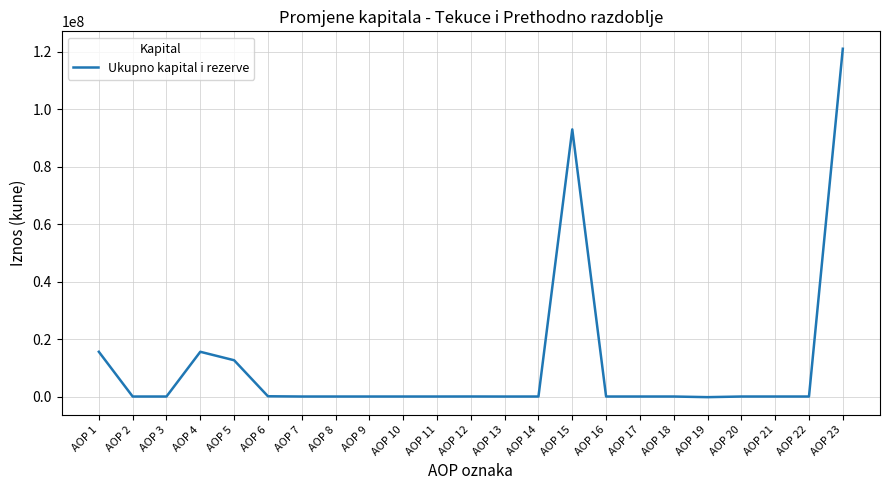

Which has a higher value, AOP 1 or AOP 10?

AOP 1